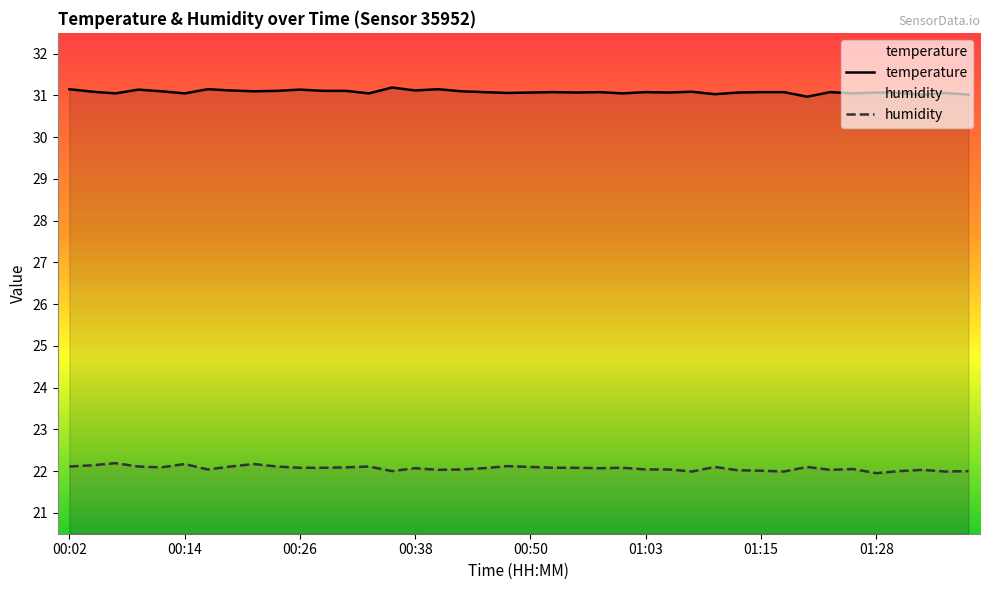

How many data points in temperature are less than 31?

1